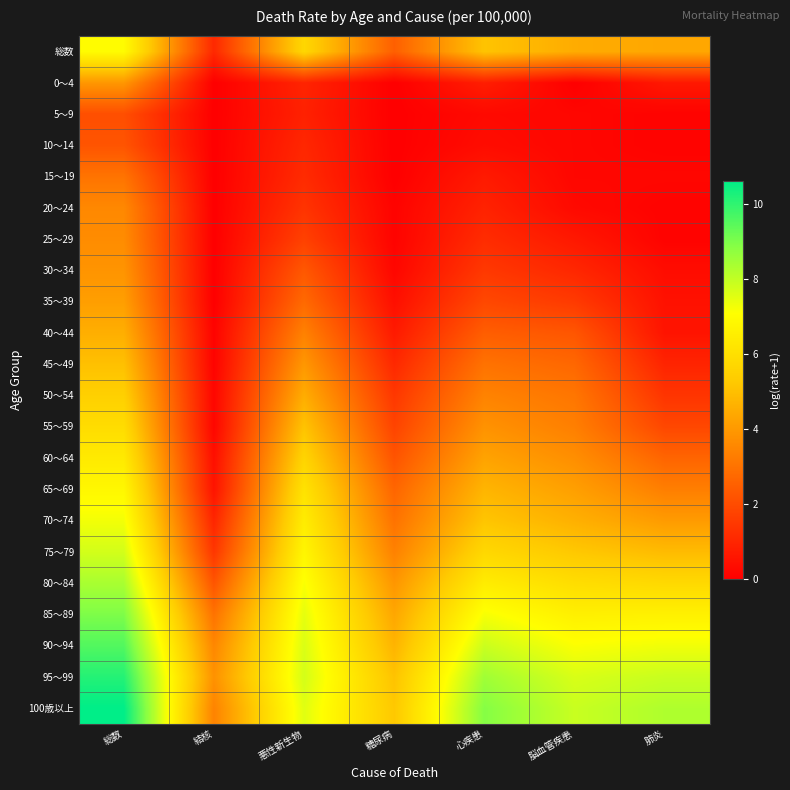

Which series has the largest total across all categories?

100歳以上